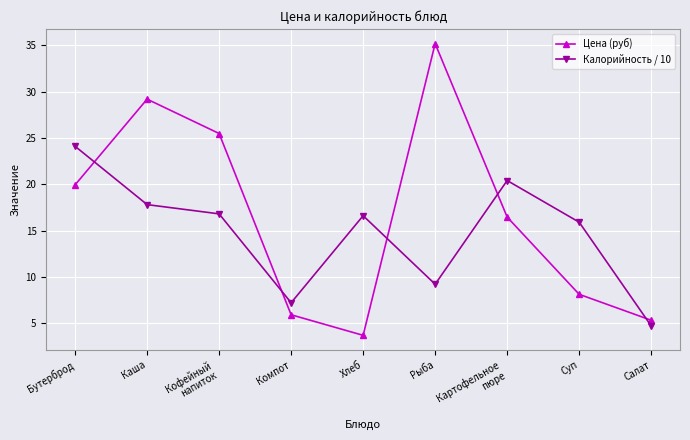

Which series has the largest total across all categories?

Цена (руб)